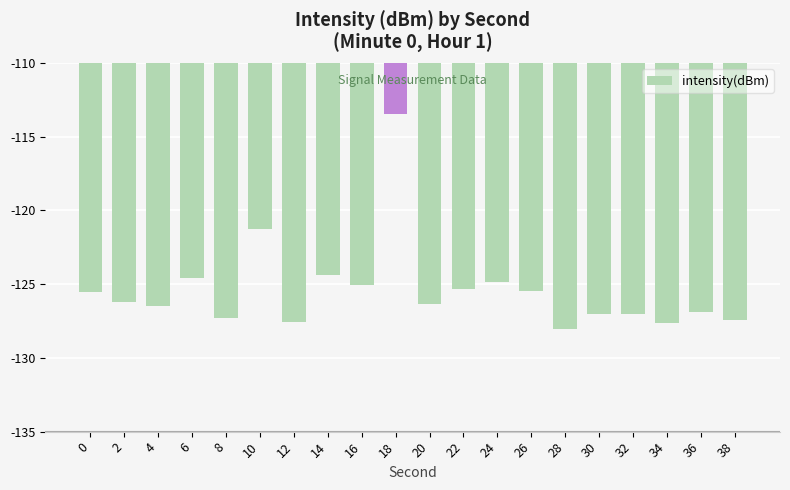

What is the difference between the values at 2 and 12?

1.4